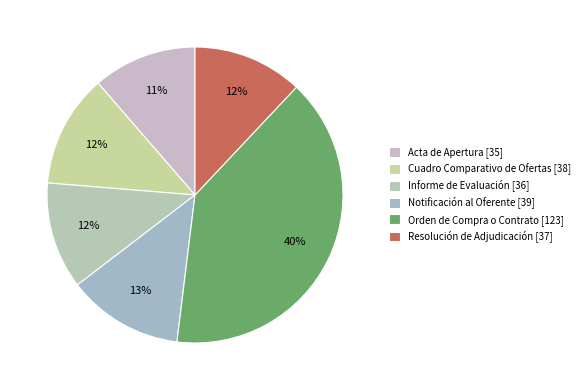

Does Cuadro Comparativo de Ofertas [38] account for over 50% of the chart?

No